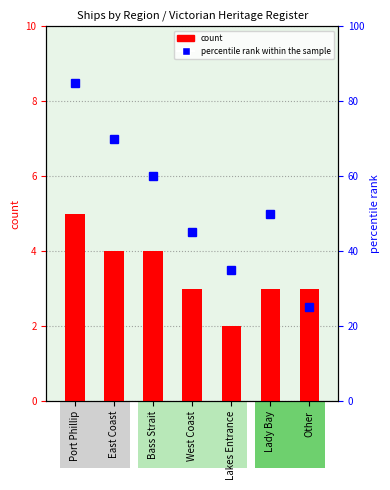

What is the difference between the percentile rank within the sample values at Other and Bass Strait?

35